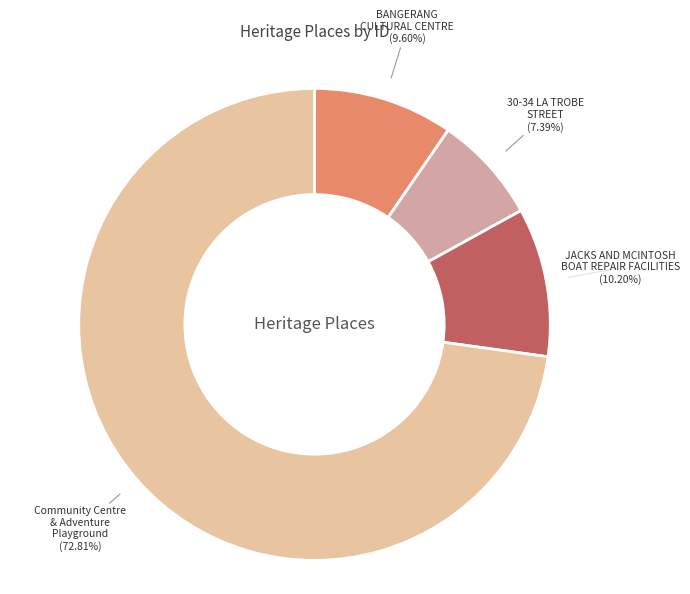

How many segments does this pie chart have?

4